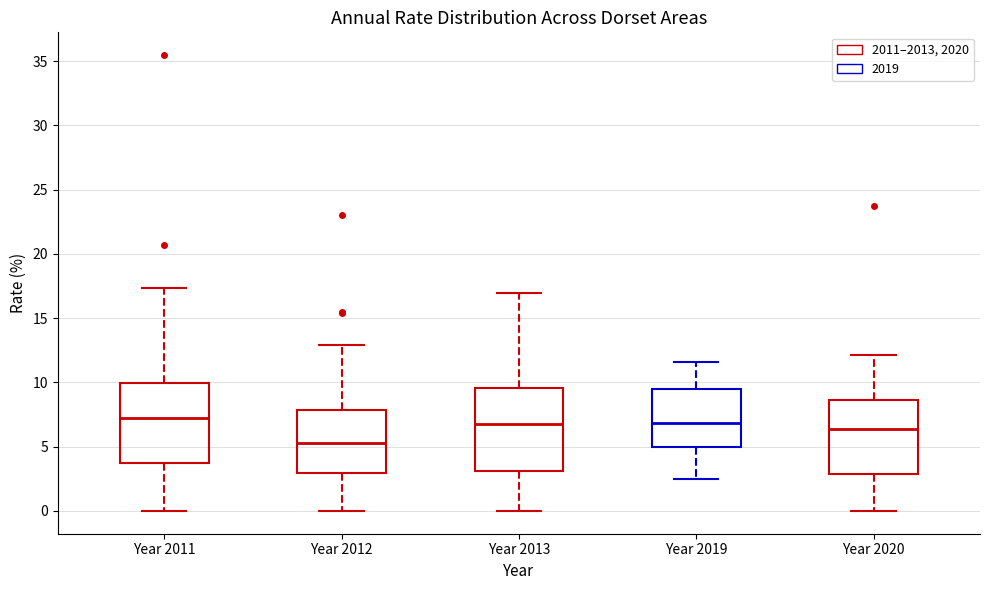

Where does the upper whisker of the box for Year 2019 end on the y-axis? The values are not printed on the chart, so give them approximately, as read against the axis.

11.5